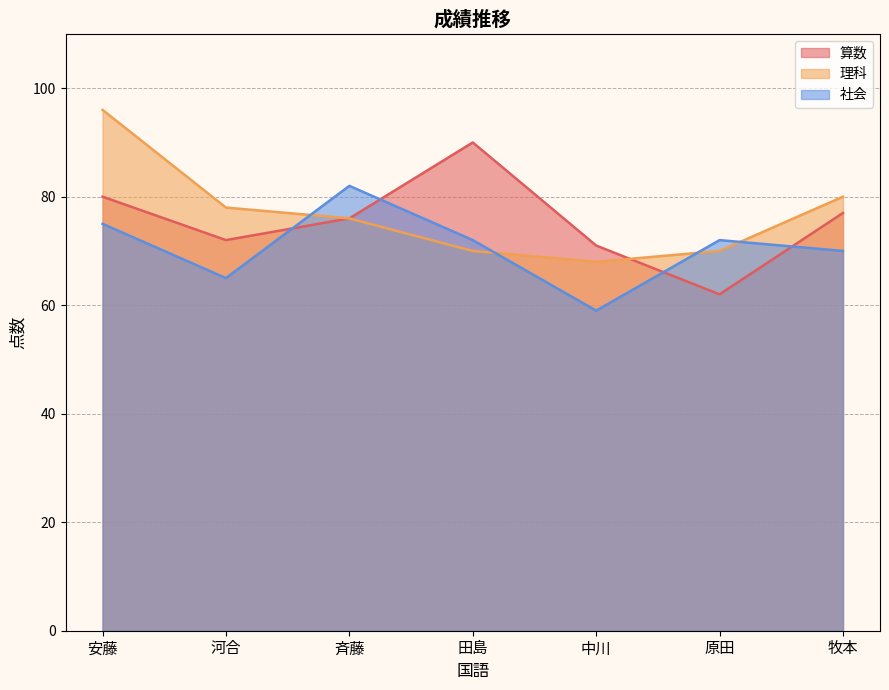

How many times do 理科 and 算数 cross each other?

1